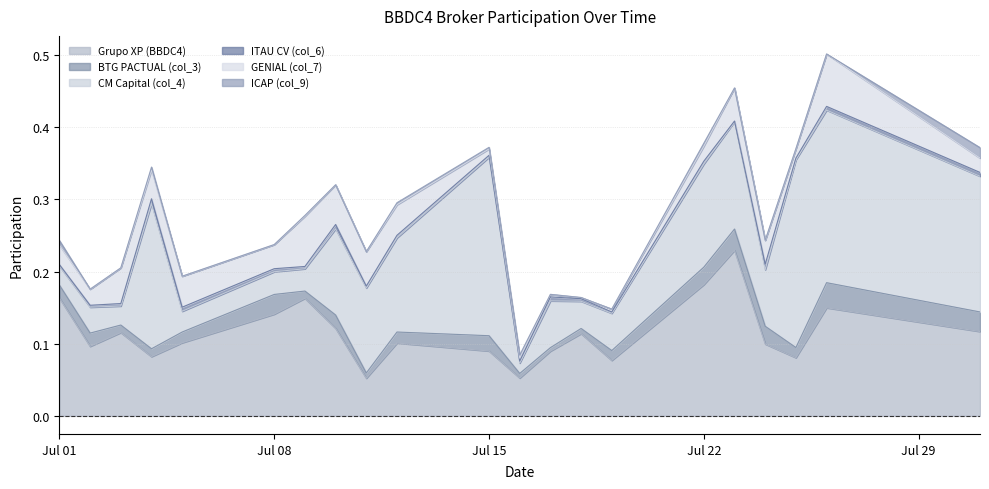

Which series has the largest total across all categories?

Grupo XP (BBDC4)